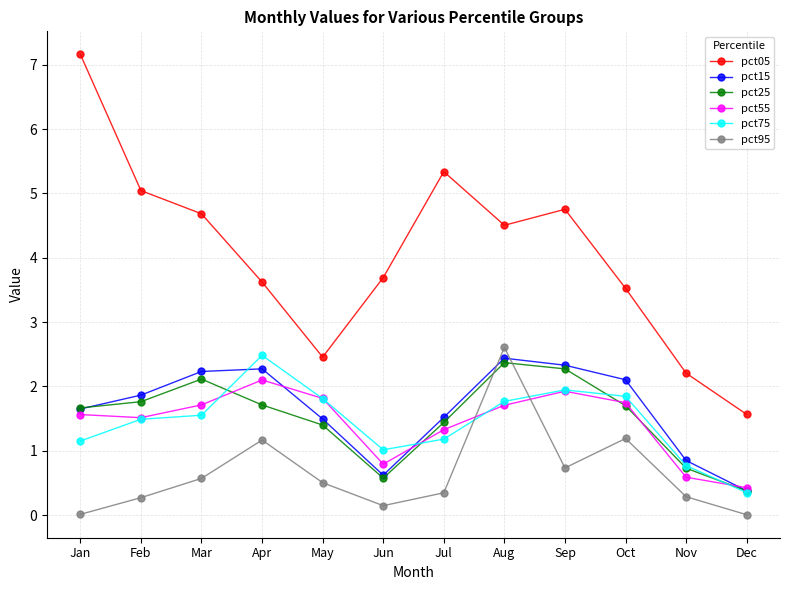

How many lines are shown in the chart?

6